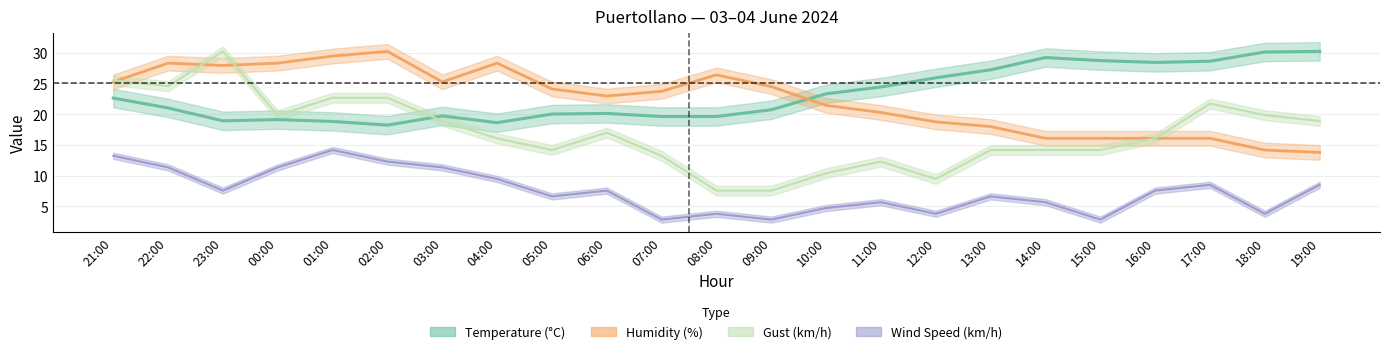

At which label does Humidity (%) first exceed 23?

21:00